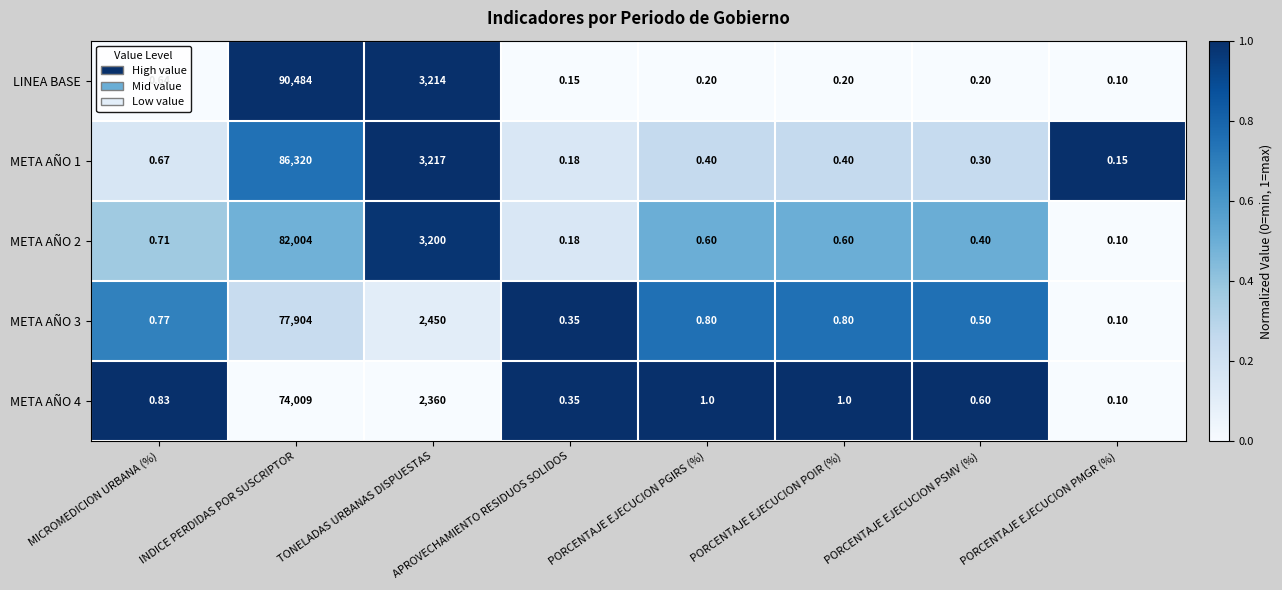

Rank the series by their maximum value, from highest to lowest.

LINEA BASE, META AÑO 1, META AÑO 2, META AÑO 3, META AÑO 4